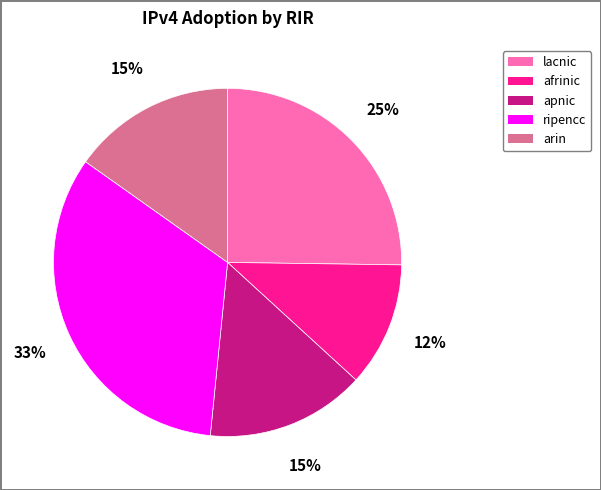

Does arin represent more than half of the total?

No